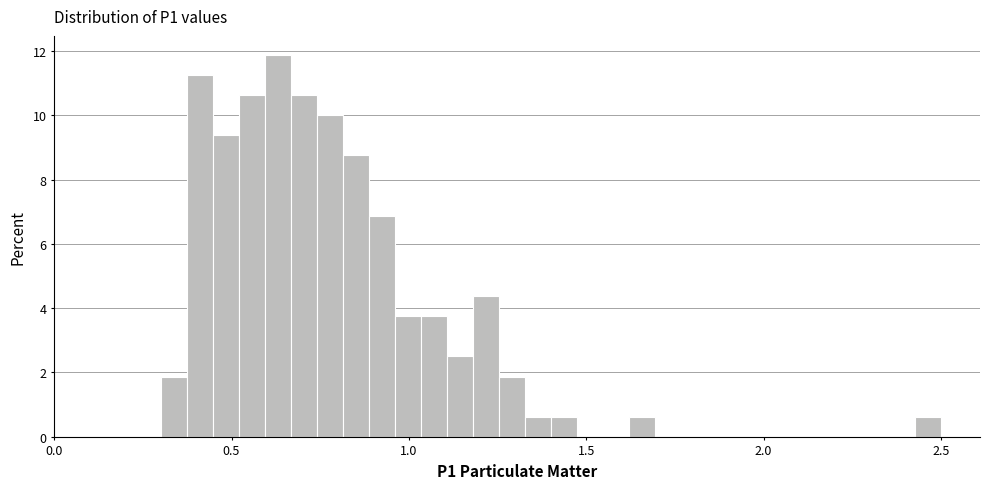

Read against the x-axis, roughly where is the centre of the tallest bar?

0.65